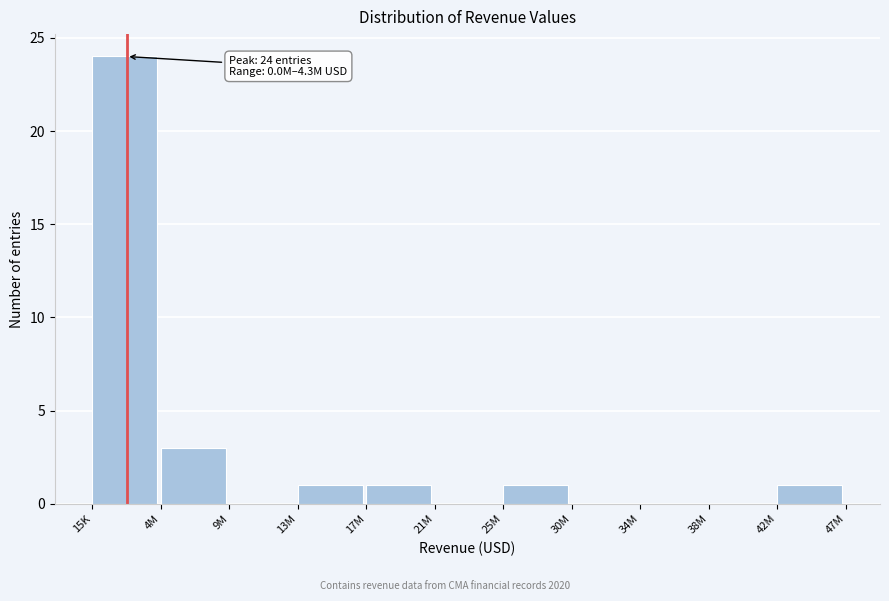

Reading left to right, what are all the values shown in this chart?

15K=24	4M=3	9M=0	13M=1	17M=1	21M=0	25M=1	30M=0	34M=0	38M=0	42M=1